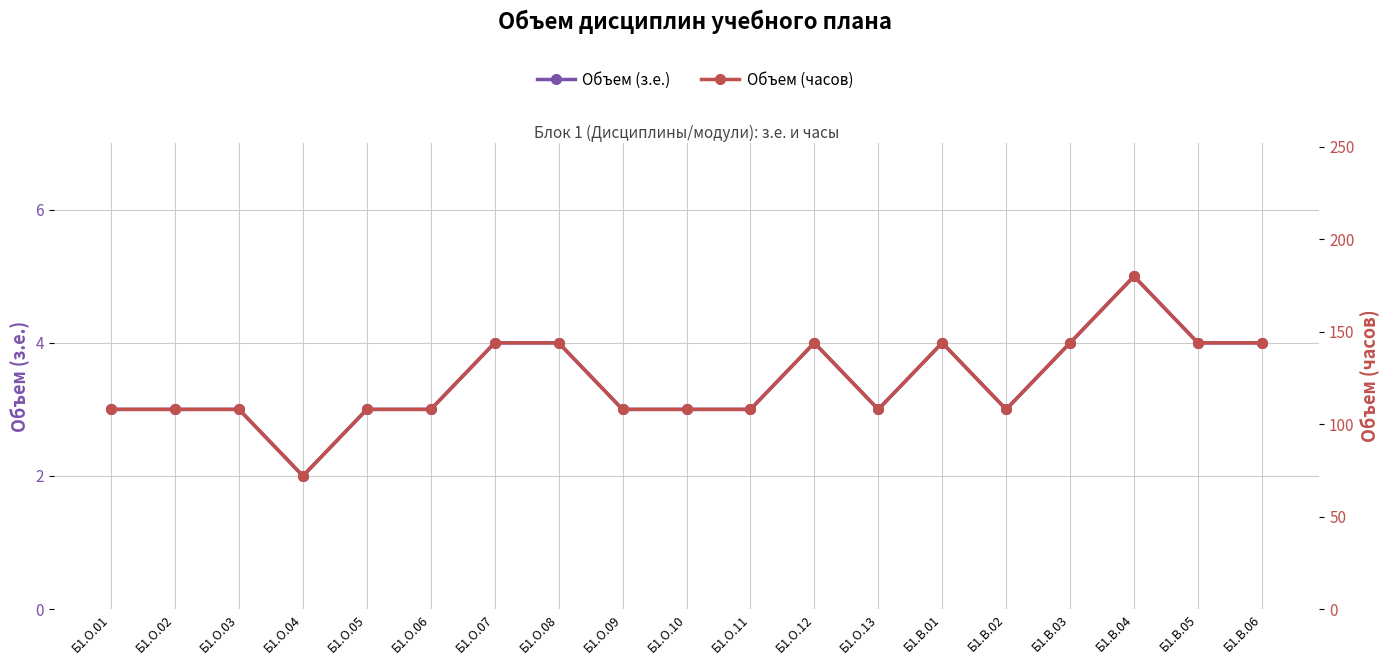

What value does the Объем (часов) series have at Б1.О.02, to the nearest 50?

100